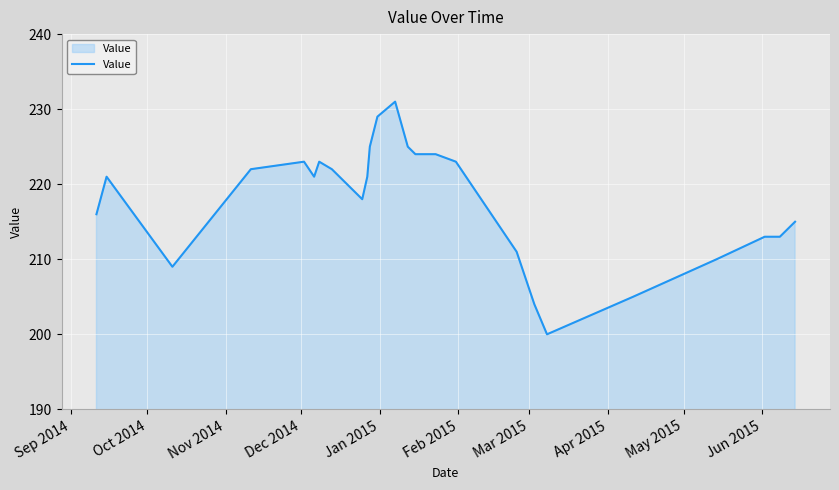

What is the minimum value shown in the chart?

200